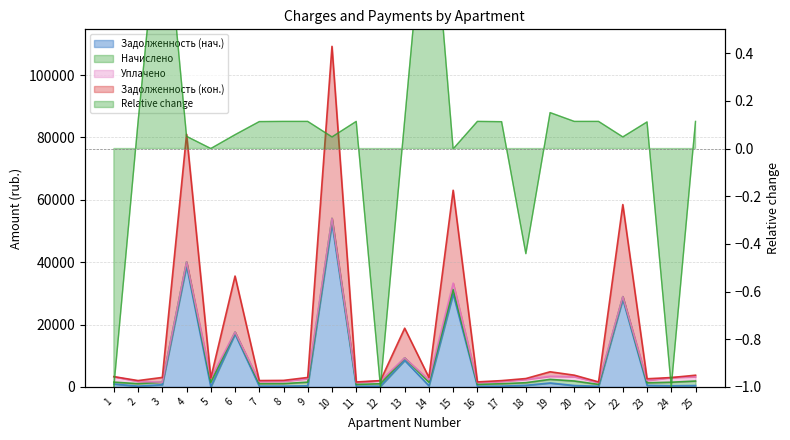

At which label does zadolzhennost first exceed 430?

1